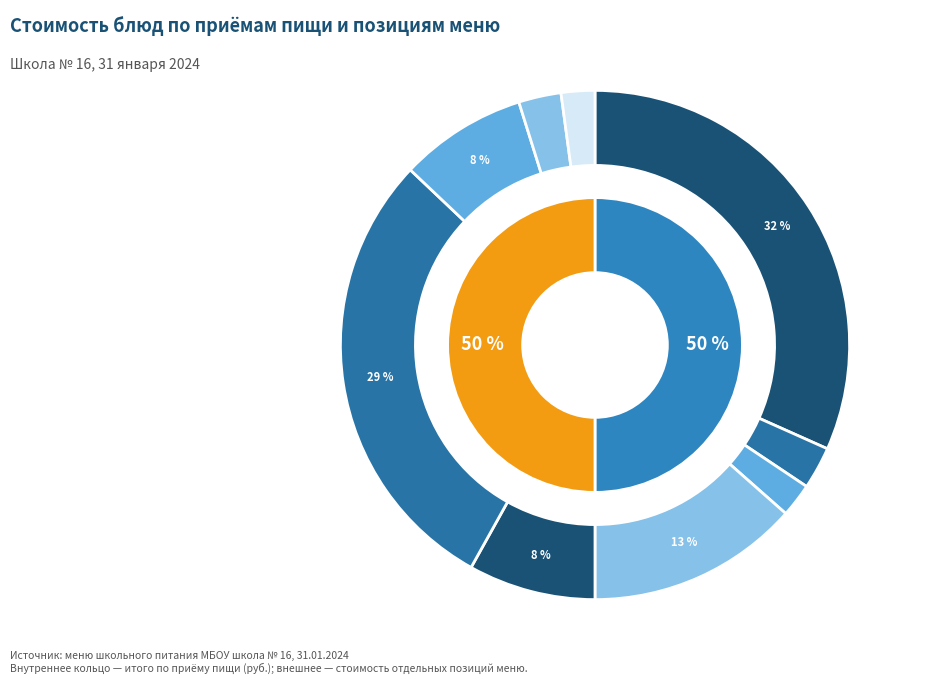

What percentage is NOT represented by Хлеб ржаной?

97.9%